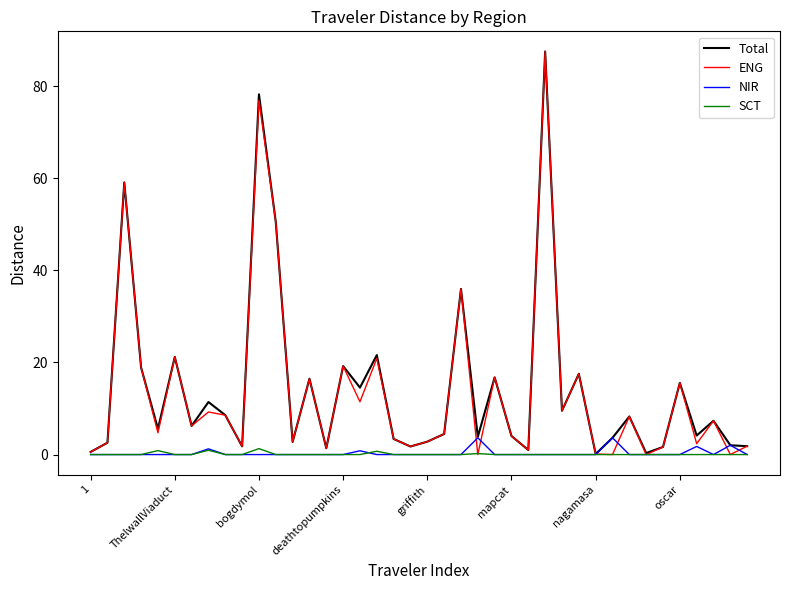

What is the maximum value shown in the chart?

87.6